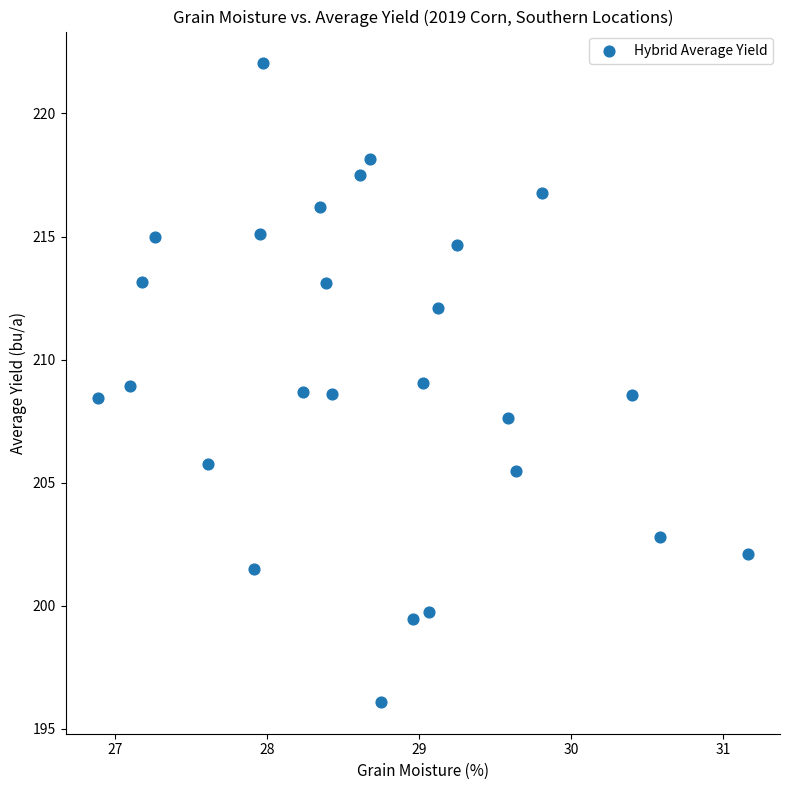

What is the range of X values (max minus min)?

4.3